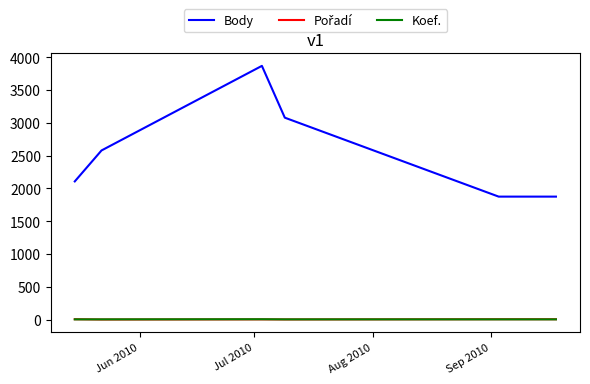

Which series has the largest range (max minus min)?

Body